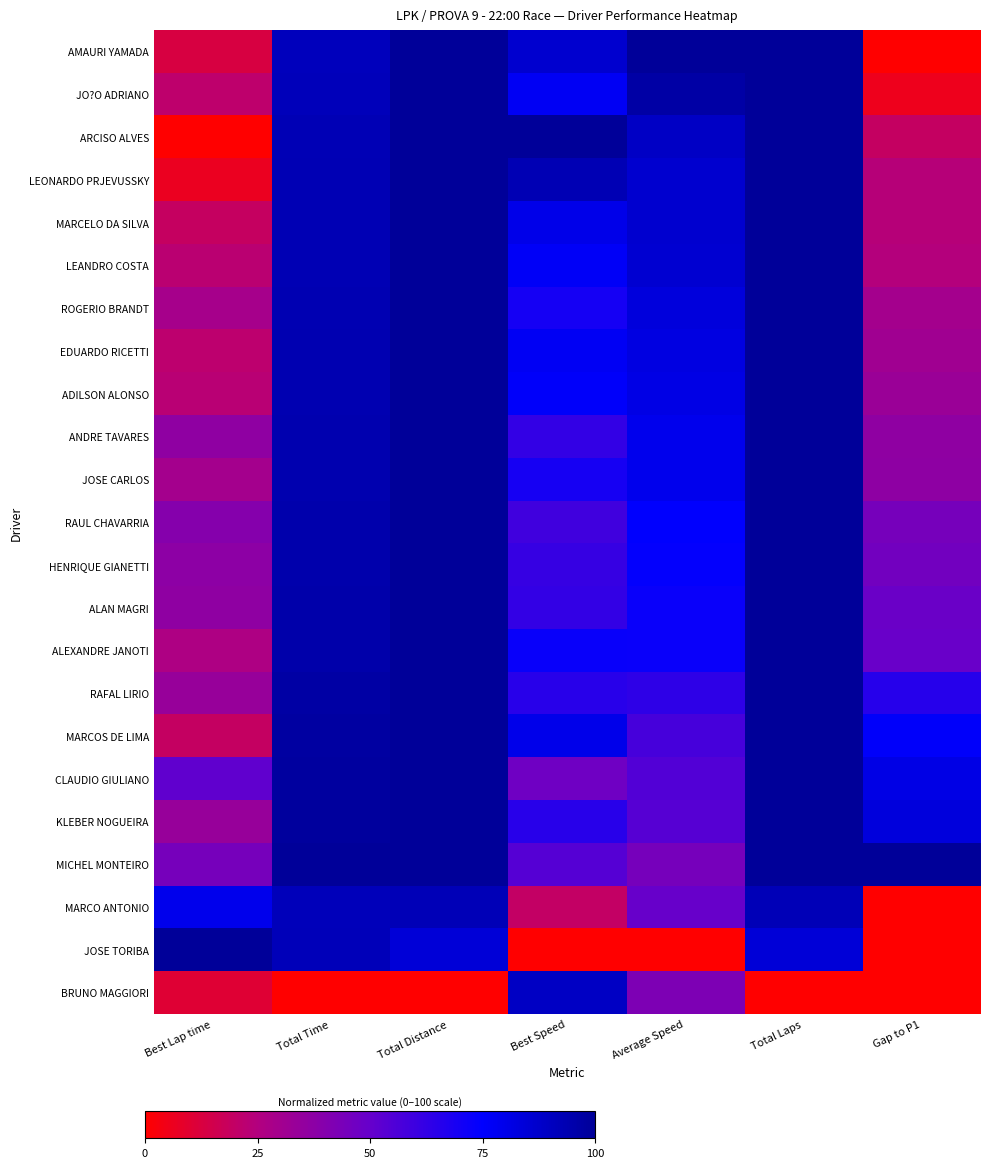

Reading left to right, extract all data points from this chart.

AMAURI YAMADA: Best Lap time=0.1	Total Time=0.9	Total Distance=1.0	Best Speed=0.9	Average Speed=1.0	Total Laps=1.0	Gap to P1=0.0
JO?O ADRIANO: Best Lap time=0.2	Total Time=0.9	Total Distance=1.0	Best Speed=0.8	Average Speed=1.0	Total Laps=1.0	Gap to P1=0.1
ARCISO ALVES: Best Lap time=0.0	Total Time=0.9	Total Distance=1.0	Best Speed=1.0	Average Speed=0.9	Total Laps=1.0	Gap to P1=0.2
LEONARDO PRJEVUSSKY: Best Lap time=0.1	Total Time=0.9	Total Distance=1.0	Best Speed=0.9	Average Speed=0.9	Total Laps=1.0	Gap to P1=0.2
MARCELO DA SILVA: Best Lap time=0.2	Total Time=0.9	Total Distance=1.0	Best Speed=0.8	Average Speed=0.9	Total Laps=1.0	Gap to P1=0.2
LEANDRO COSTA: Best Lap time=0.2	Total Time=0.9	Total Distance=1.0	Best Speed=0.8	Average Speed=0.9	Total Laps=1.0	Gap to P1=0.2
ROGERIO BRANDT: Best Lap time=0.3	Total Time=0.9	Total Distance=1.0	Best Speed=0.7	Average Speed=0.8	Total Laps=1.0	Gap to P1=0.3
EDUARDO RICETTI: Best Lap time=0.2	Total Time=0.9	Total Distance=1.0	Best Speed=0.8	Average Speed=0.8	Total Laps=1.0	Gap to P1=0.3
ADILSON ALONSO: Best Lap time=0.2	Total Time=0.9	Total Distance=1.0	Best Speed=0.8	Average Speed=0.8	Total Laps=1.0	Gap to P1=0.3
ANDRE TAVARES: Best Lap time=0.4	Total Time=0.9	Total Distance=1.0	Best Speed=0.6	Average Speed=0.8	Total Laps=1.0	Gap to P1=0.4
JOSE CARLOS: Best Lap time=0.3	Total Time=0.9	Total Distance=1.0	Best Speed=0.7	Average Speed=0.8	Total Laps=1.0	Gap to P1=0.4
RAUL CHAVARRIA: Best Lap time=0.4	Total Time=1.0	Total Distance=1.0	Best Speed=0.6	Average Speed=0.7	Total Laps=1.0	Gap to P1=0.4
HENRIQUE GIANETTI: Best Lap time=0.4	Total Time=1.0	Total Distance=1.0	Best Speed=0.6	Average Speed=0.7	Total Laps=1.0	Gap to P1=0.5
ALAN MAGRI: Best Lap time=0.4	Total Time=1.0	Total Distance=1.0	Best Speed=0.6	Average Speed=0.7	Total Laps=1.0	Gap to P1=0.5
ALEXANDRE JANOTI: Best Lap time=0.3	Total Time=1.0	Total Distance=1.0	Best Speed=0.7	Average Speed=0.7	Total Laps=1.0	Gap to P1=0.5
RAFAL LIRIO: Best Lap time=0.3	Total Time=1.0	Total Distance=1.0	Best Speed=0.7	Average Speed=0.6	Total Laps=1.0	Gap to P1=0.7
MARCOS DE LIMA: Best Lap time=0.2	Total Time=1.0	Total Distance=1.0	Best Speed=0.8	Average Speed=0.6	Total Laps=1.0	Gap to P1=0.8
CLAUDIO GIULIANO: Best Lap time=0.5	Total Time=1.0	Total Distance=1.0	Best Speed=0.5	Average Speed=0.5	Total Laps=1.0	Gap to P1=0.8
KLEBER NOGUEIRA: Best Lap time=0.3	Total Time=1.0	Total Distance=1.0	Best Speed=0.7	Average Speed=0.5	Total Laps=1.0	Gap to P1=0.8
MICHEL MONTEIRO: Best Lap time=0.4	Total Time=1.0	Total Distance=1.0	Best Speed=0.5	Average Speed=0.4	Total Laps=1.0	Gap to P1=1.0
MARCO ANTONIO: Best Lap time=0.8	Total Time=0.9	Total Distance=0.9	Best Speed=0.2	Average Speed=0.5	Total Laps=0.9	Gap to P1=0.0
JOSE TORIBA: Best Lap time=1.0	Total Time=0.9	Total Distance=0.8	Best Speed=0.0	Average Speed=0.0	Total Laps=0.8	Gap to P1=0.0
BRUNO MAGGIORI: Best Lap time=0.1	Total Time=0.0	Total Distance=0.0	Best Speed=0.9	Average Speed=0.4	Total Laps=0.0	Gap to P1=0.0